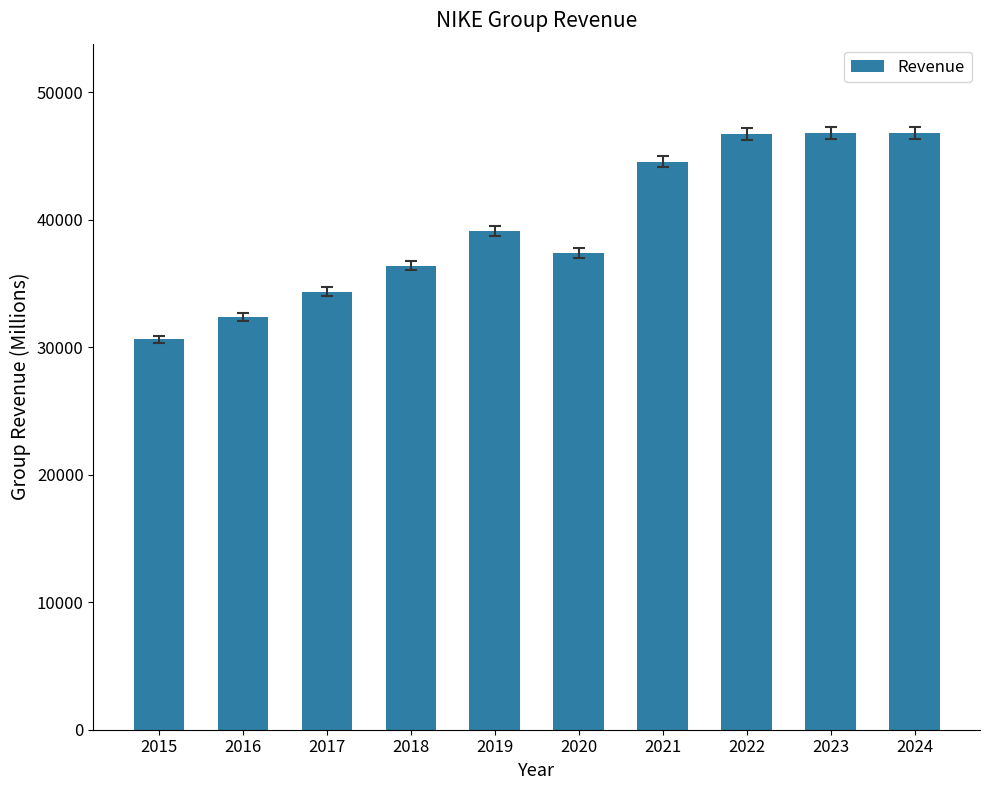

What is the change in value from 2018 to 2022?

+10313